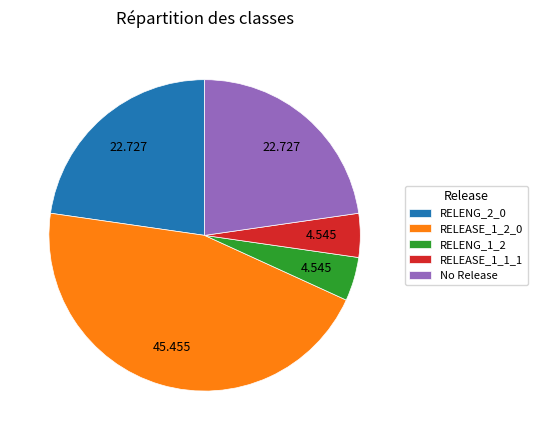

Does RELENG_1_2 represent more than half of the total?

No